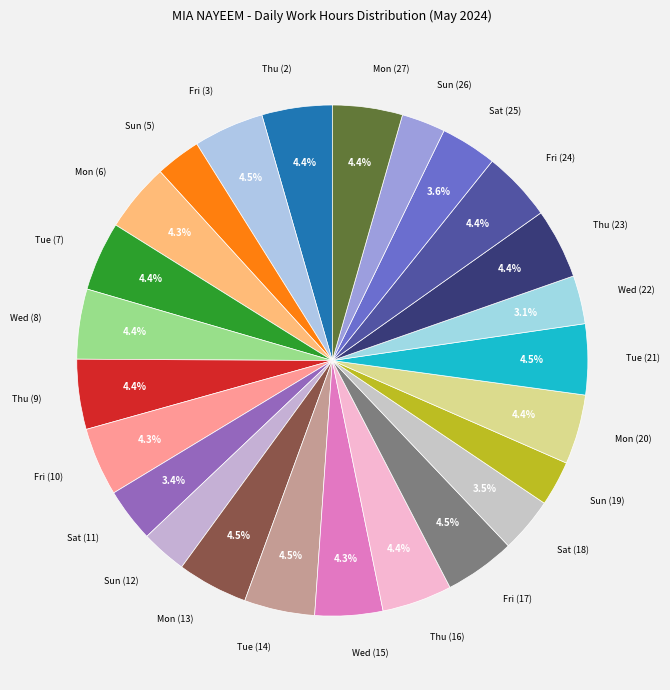

To the nearest percent, what is the average slice percentage?

4%